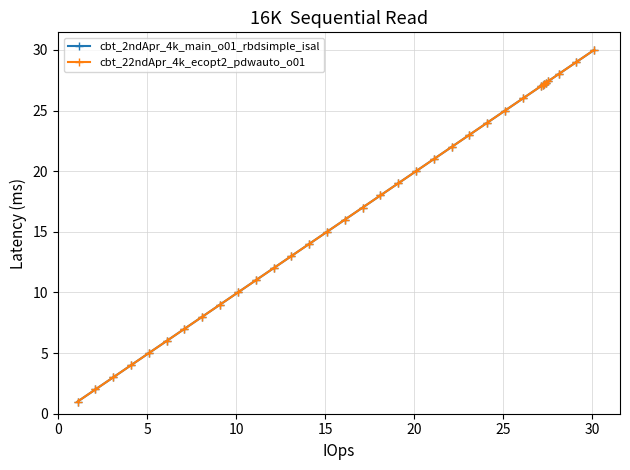

Which series has the widest spread of values?

cbt_2ndApr_4k_main_o01_rbdsimple_isal